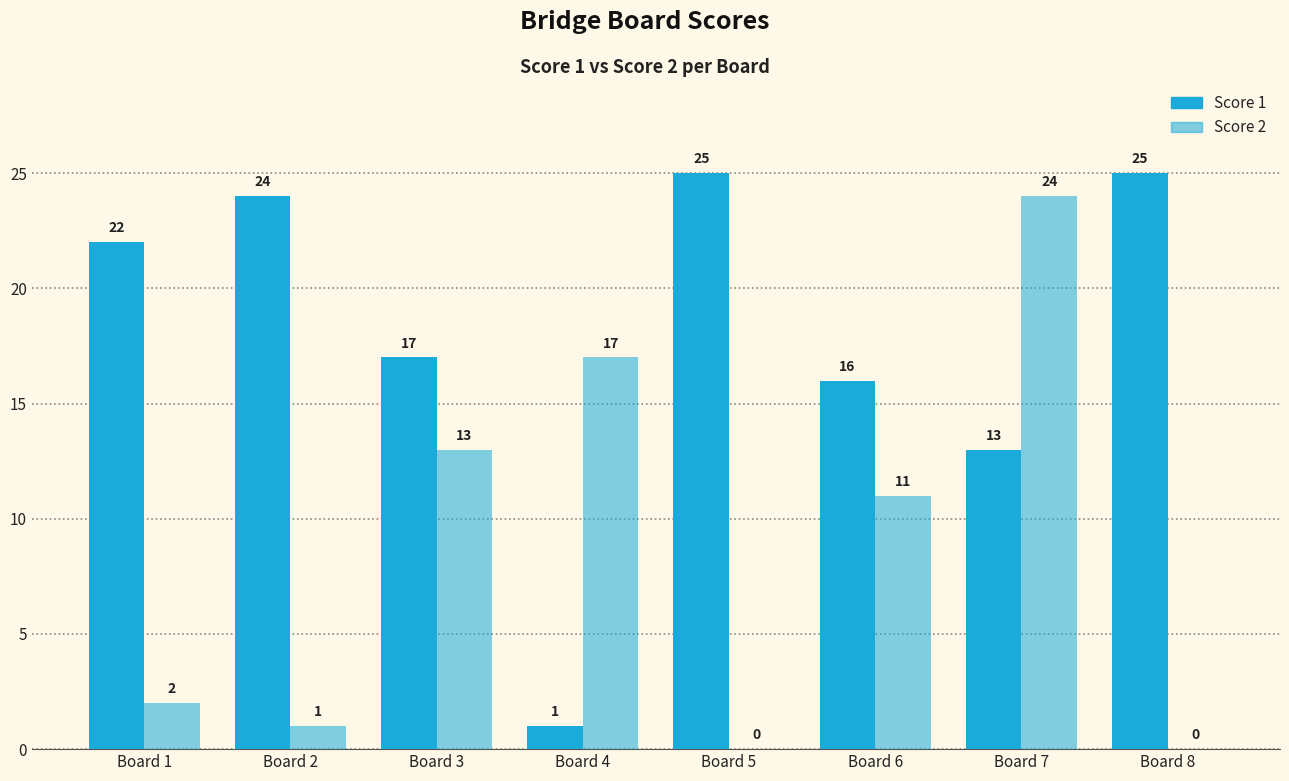

What is the difference between the Score 1 values at Board 1 and Board 8?

3